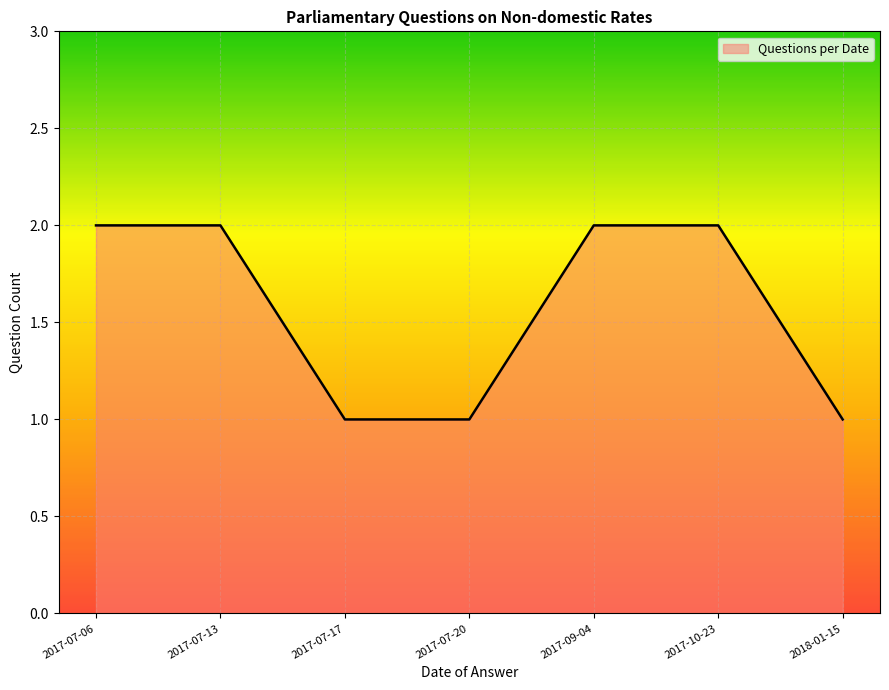

Does the chart display data point markers on the line(s)?

No